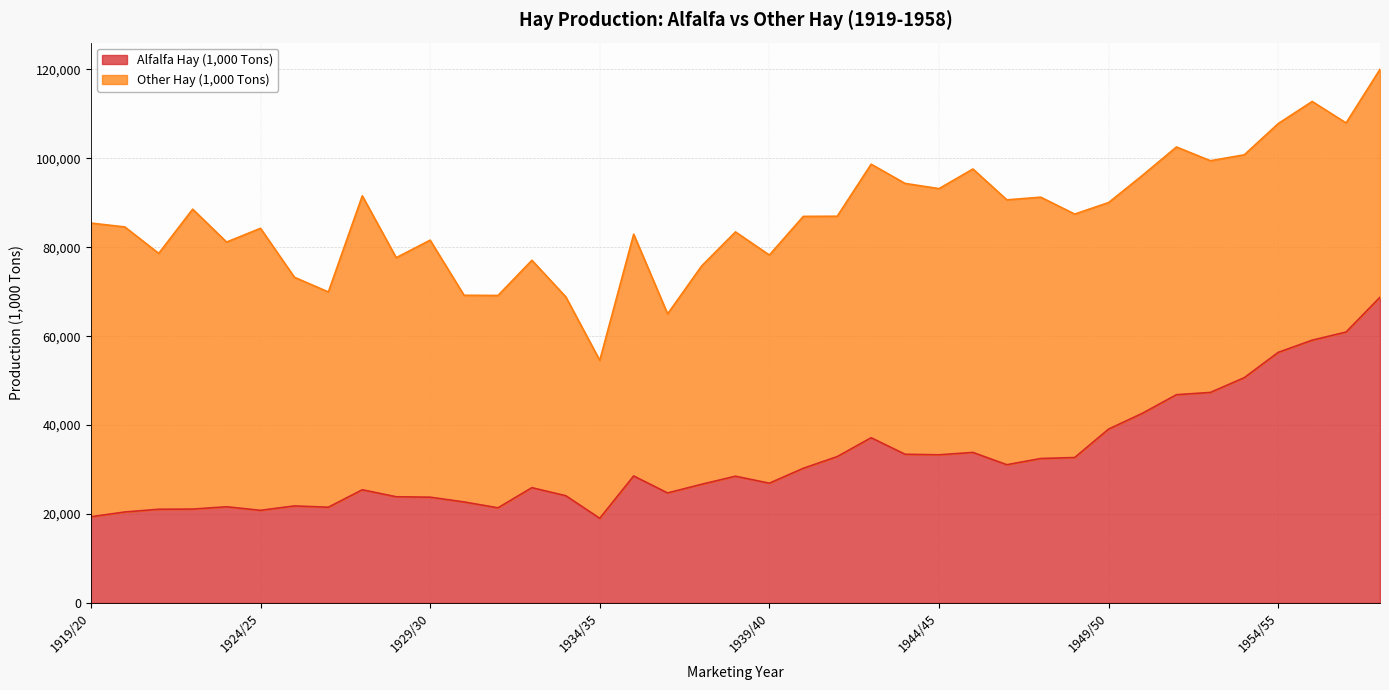

What is the total value across all series at 1949/50?

90069